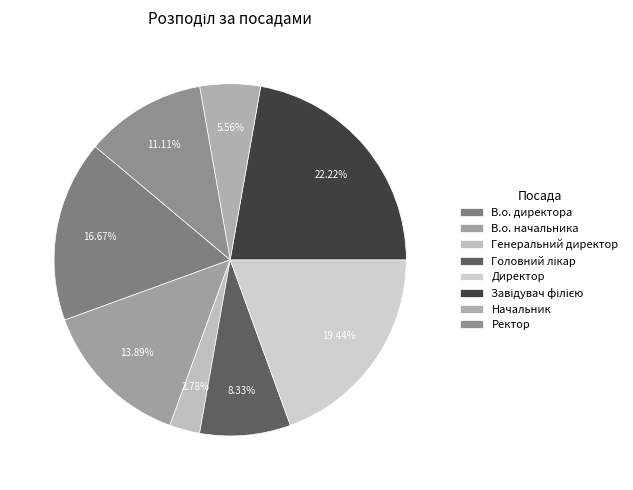

How much of the chart is everything except Начальник?

94.4%